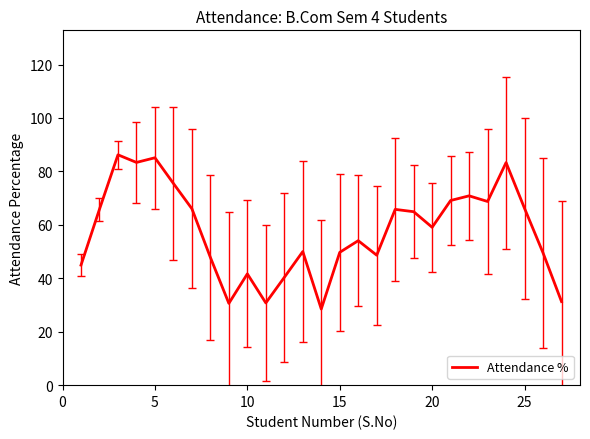

What is the minimum value shown in the chart?

28.5